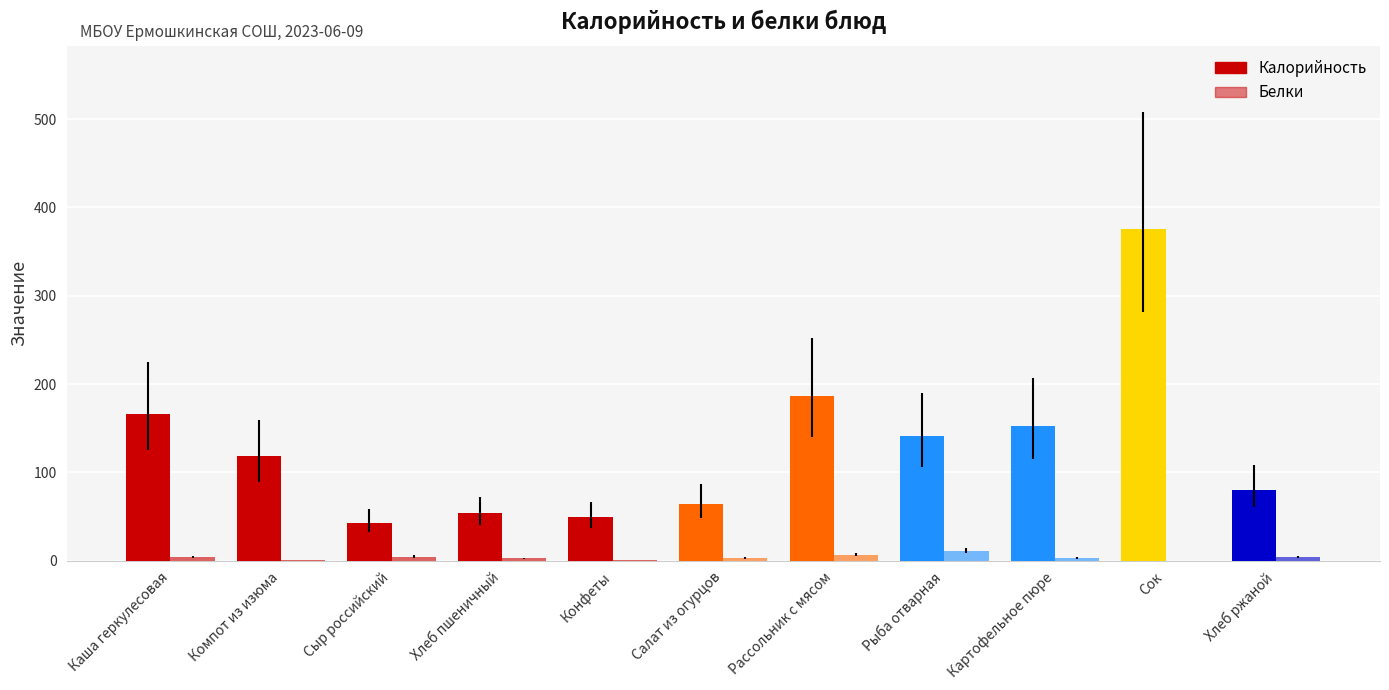

Count the number of data series in this chart.

2